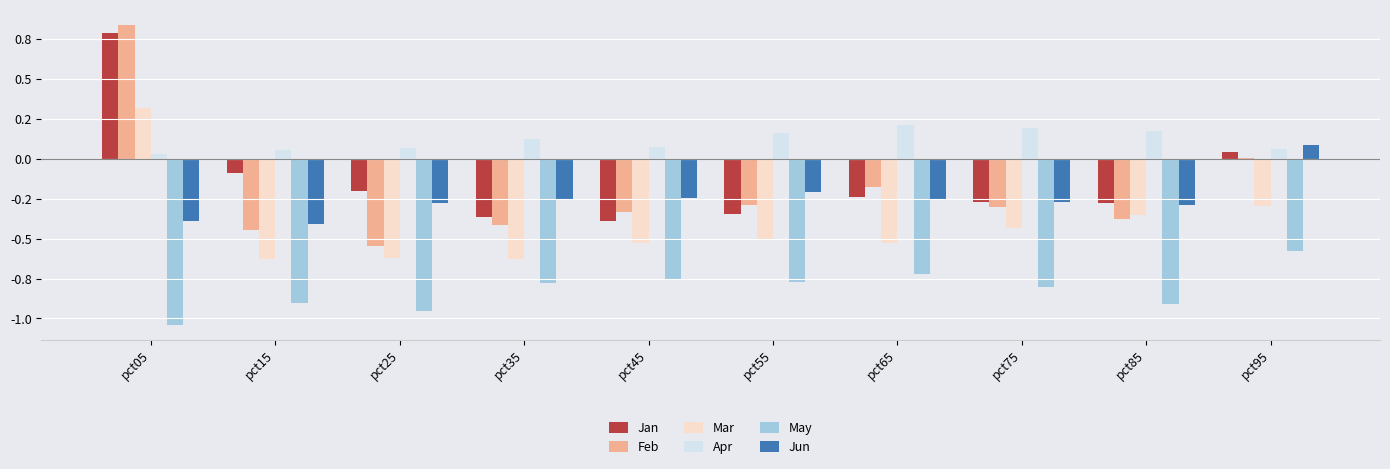

Which series has the largest range (max minus min)?

Feb